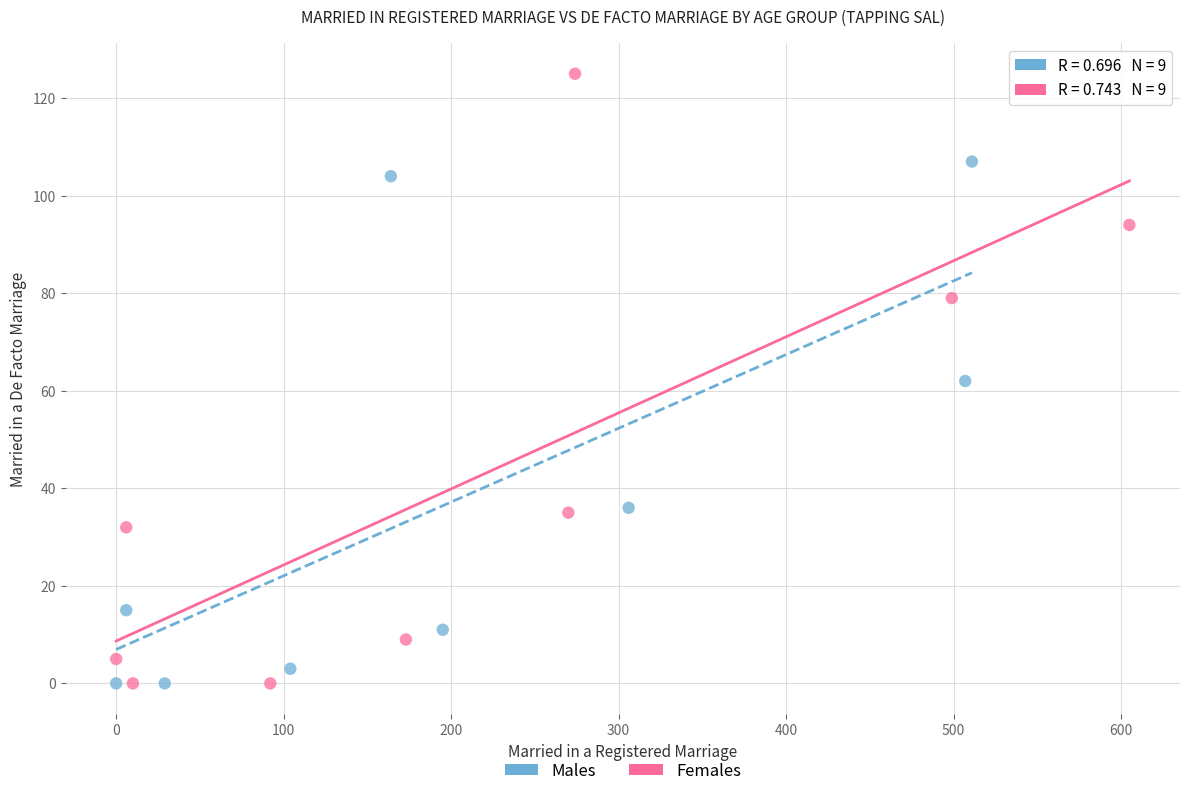

Which series has the largest Y range (max minus min)?

Females